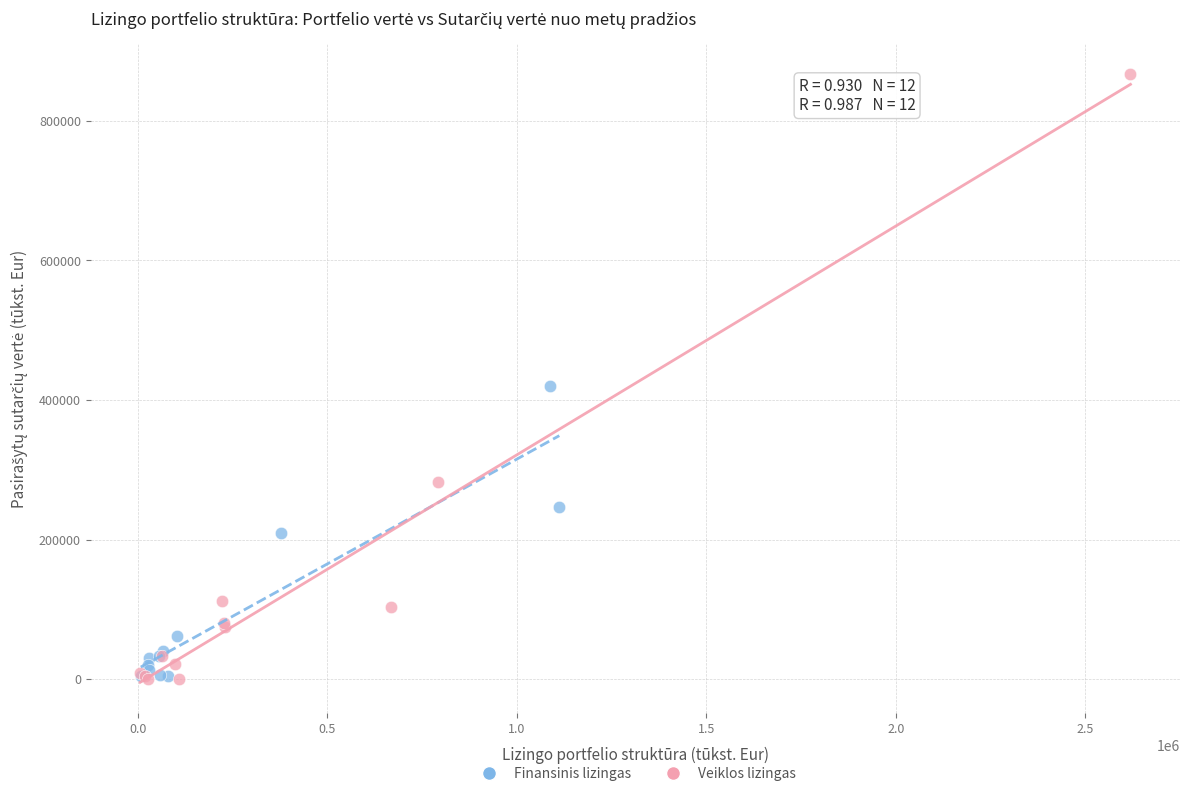

Which series has the largest Y range (max minus min)?

Veiklos lizingas